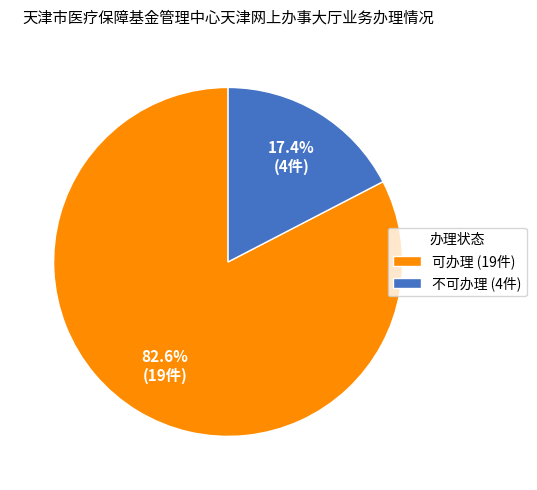

What portion of the pie excludes 不可办理?

82.6%